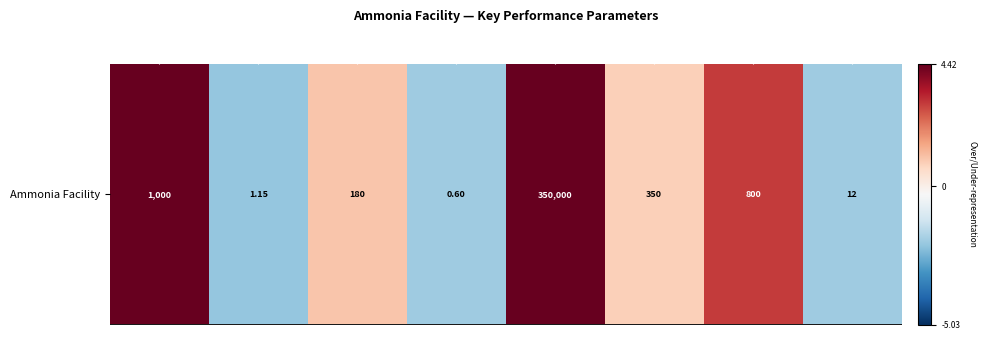

The chart shows a value of 0.8 at Stream days. True or false?

True